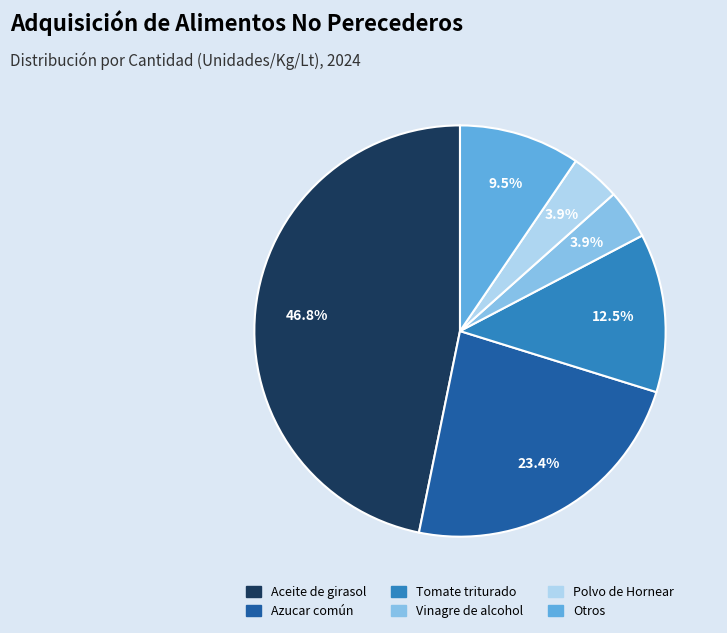

Which category has the biggest portion of the pie?

Aceite de girasol